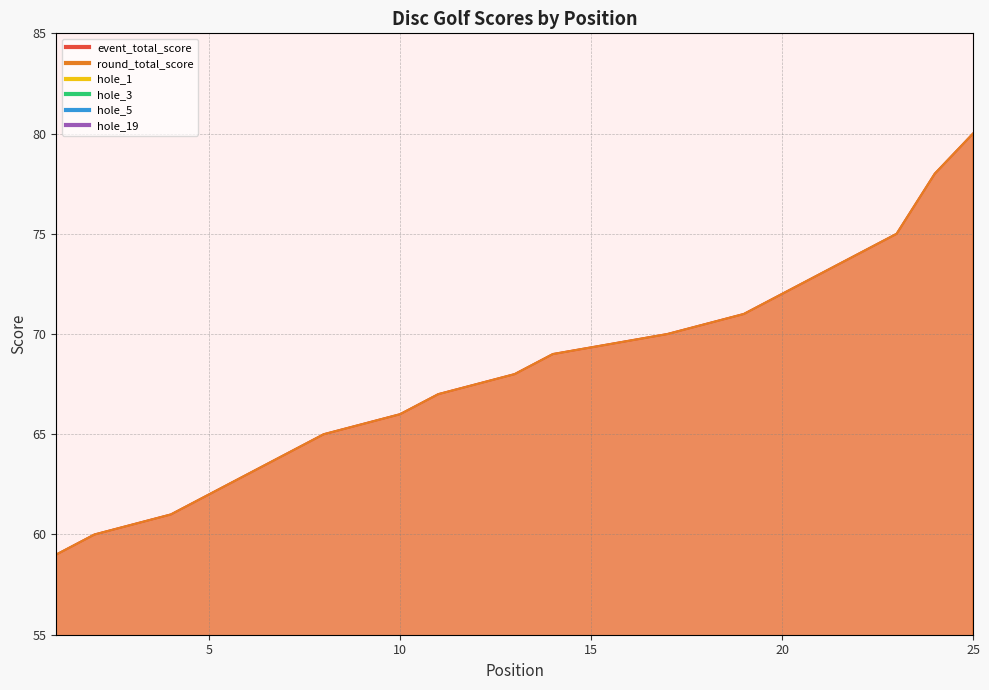

Rank the series by their maximum value, from lowest to highest.

hole_1, hole_3, hole_5, hole_19, event_total_score, round_total_score